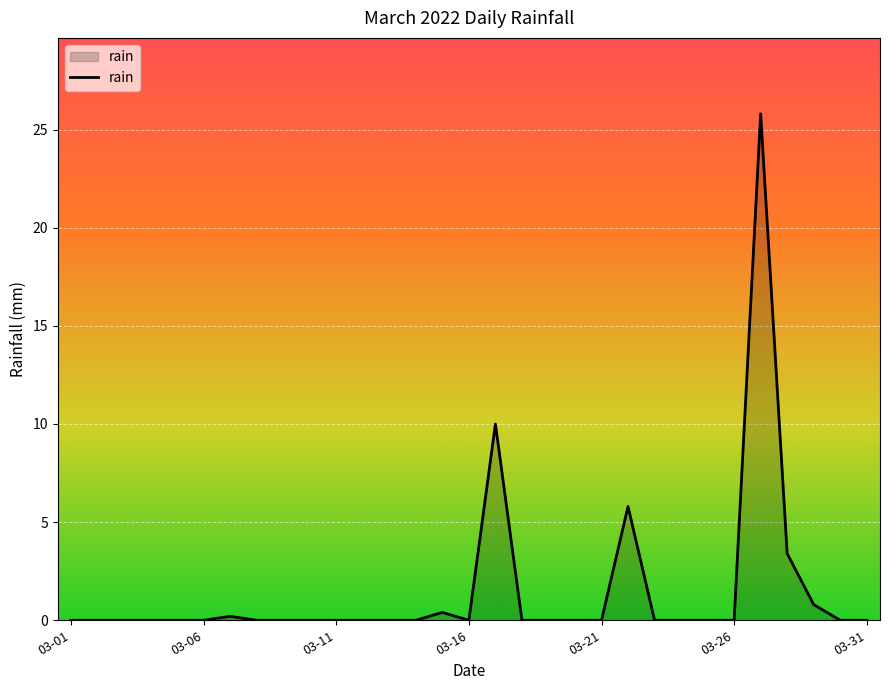

How many lines are shown in the chart?

1